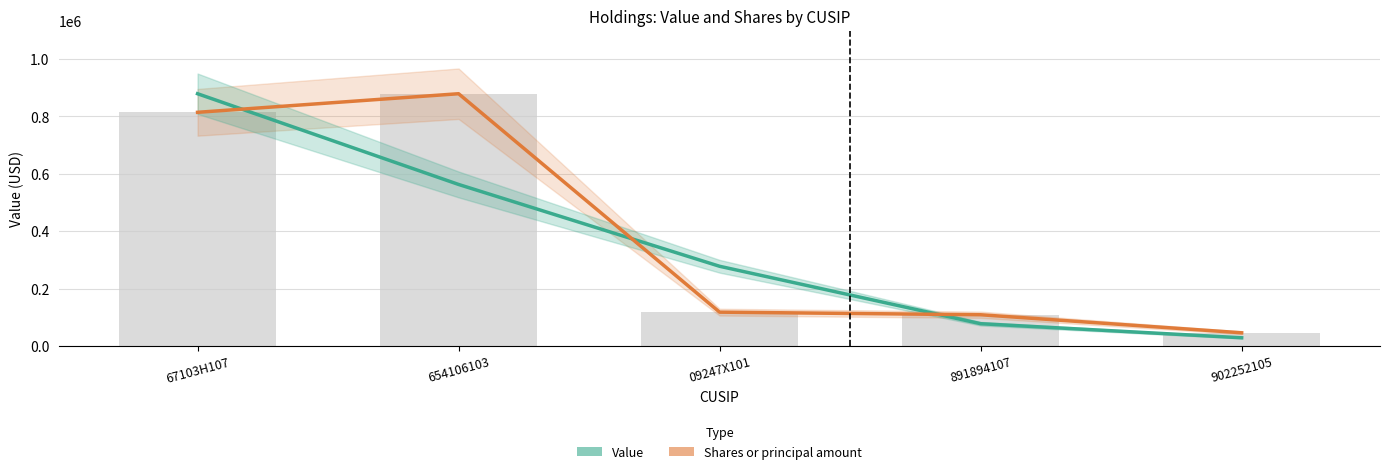

Reading left to right, what are all the values shown in this chart?

Value: 879000.0	563000.0	278000.0	78000.0	29000.0
Shares or principal amount: 814244.8	879000.0	118230.5	109178.7	46373.1